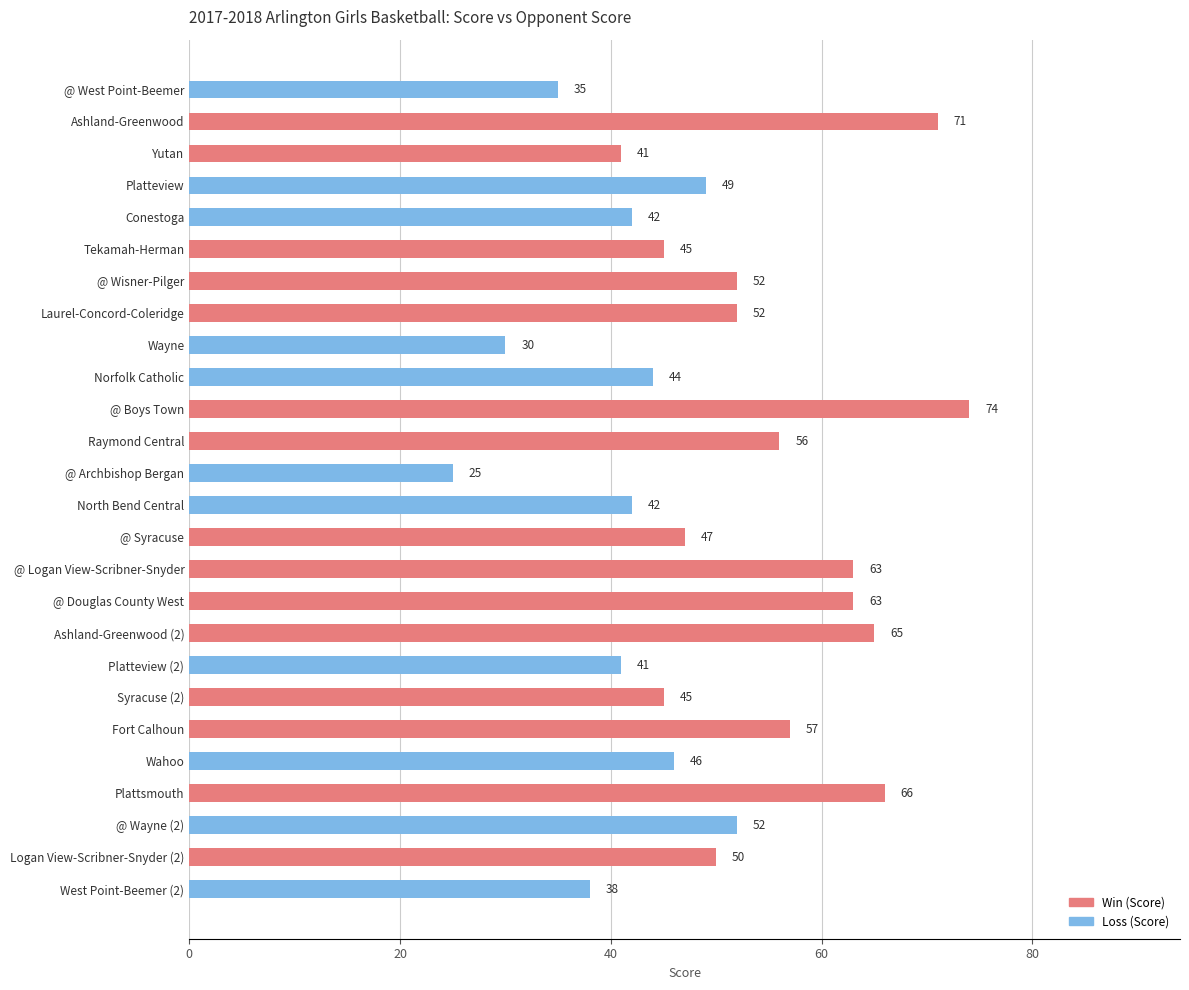

How many distinct data groups are displayed?

1